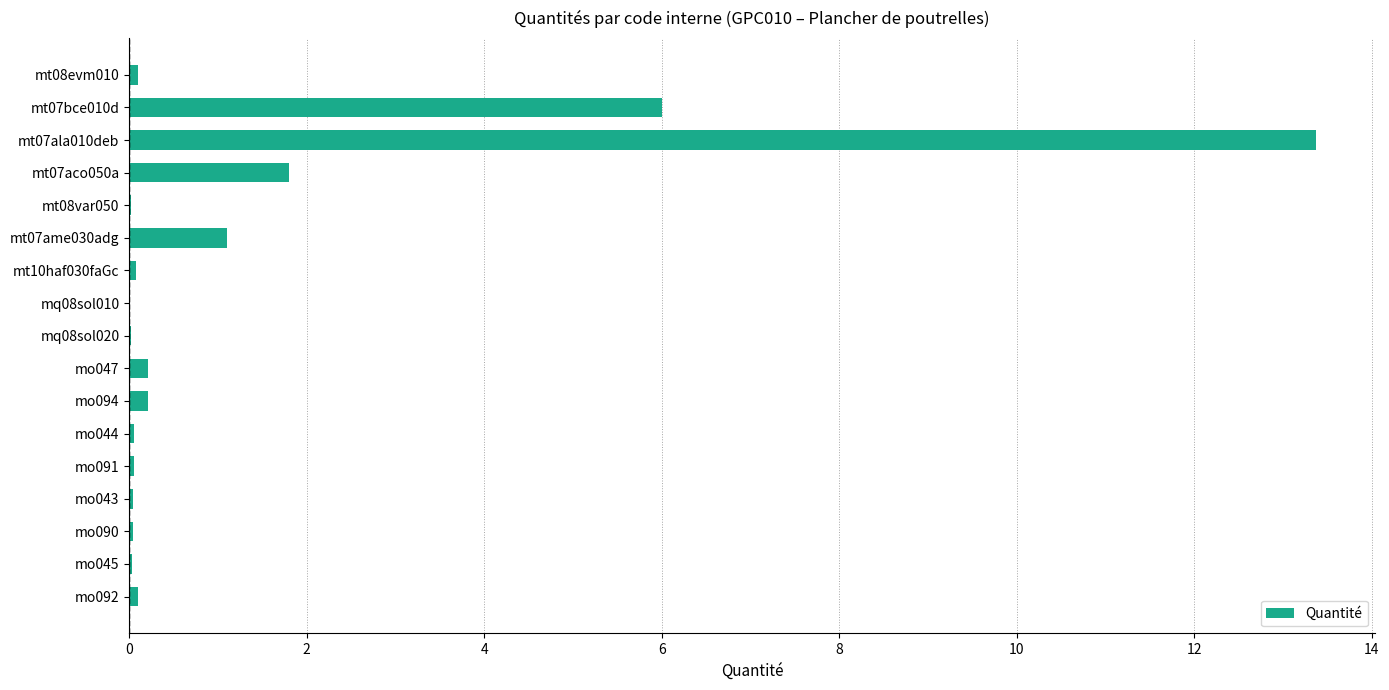

What is the sum of all values?

23.2